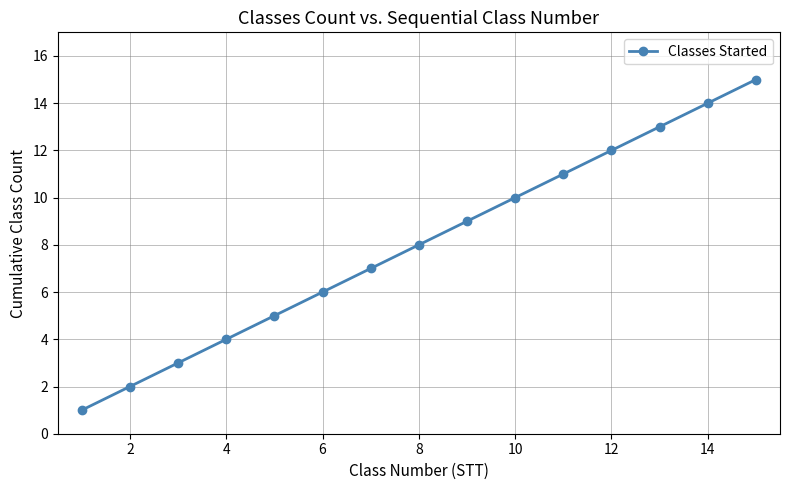

What is the difference between the maximum and second lowest values?

13